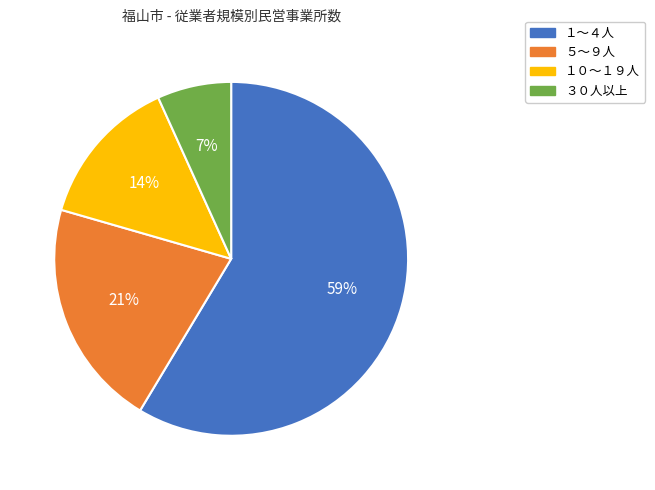

The ５～９人 slice represents 21% of the pie. True or false?

True